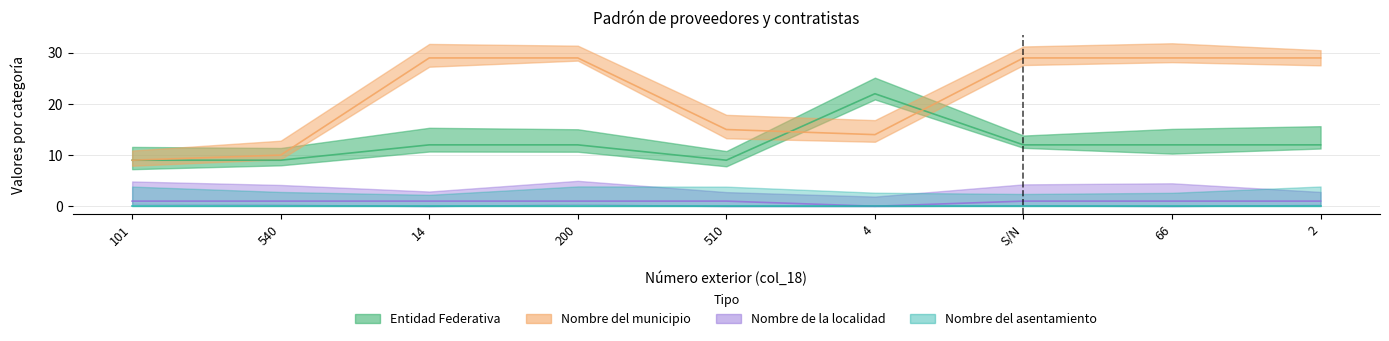

At which category does the chart reach its minimum across all series?

4